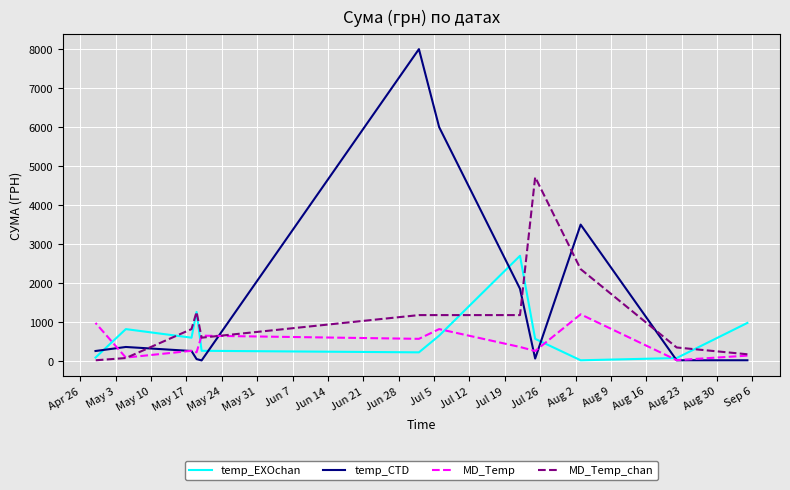

What is the label of the 2nd point from the left?

May 3